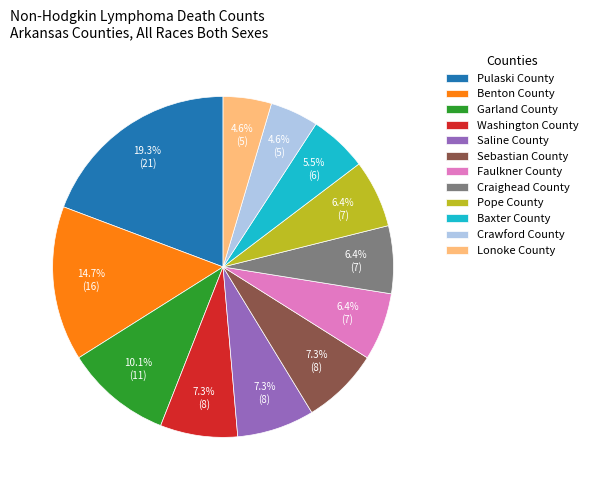

Between Benton County and Garland County, which is larger?

Benton County